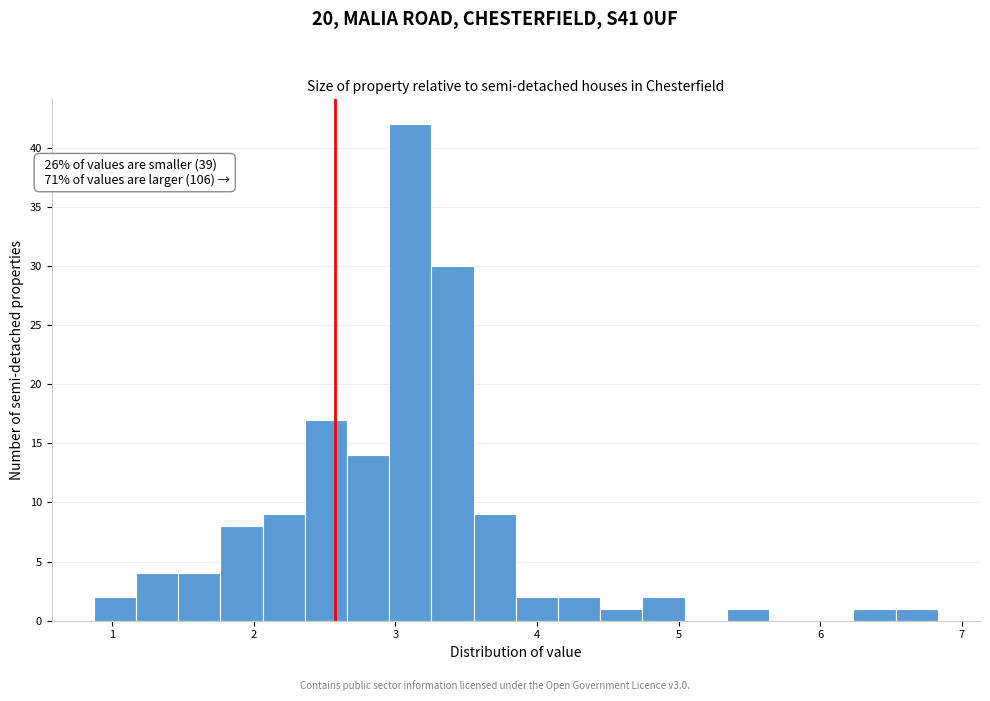

Read against the x-axis, roughly where is the centre of the tallest bar?

3.1